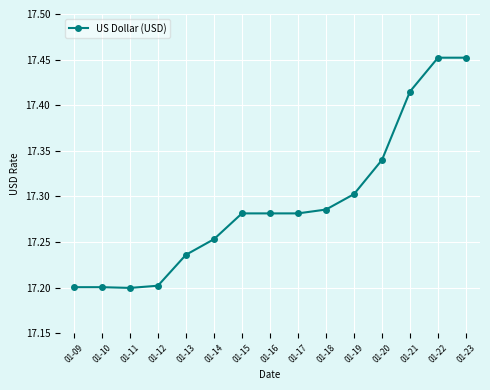

How many values are between 17 and 18?

15